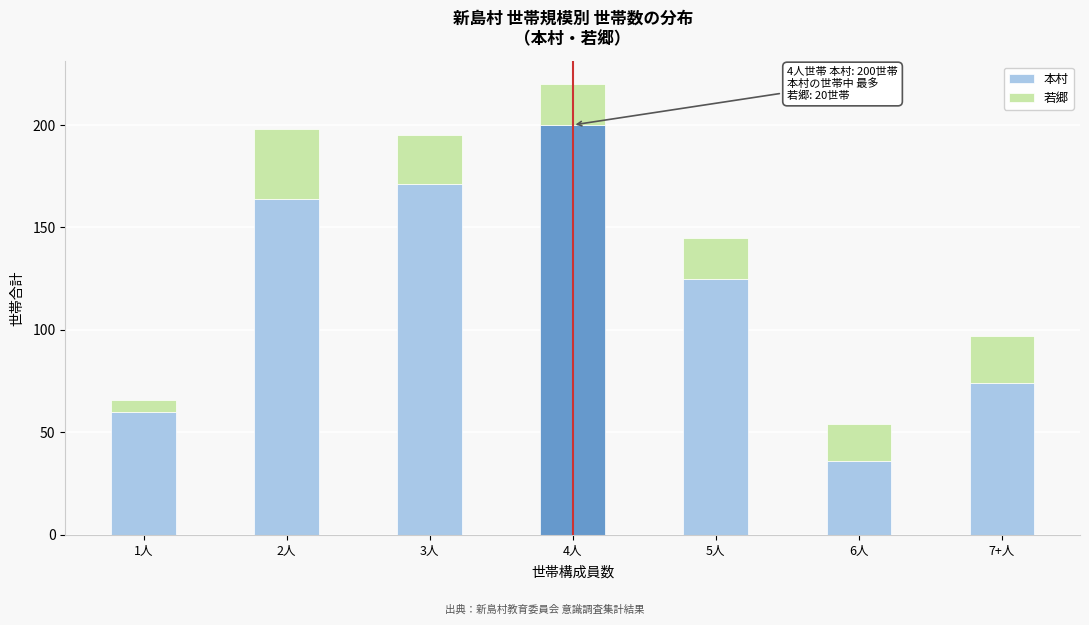

Reading left to right, list the values for the 本村 series.

60	164	171	200	125	36	74